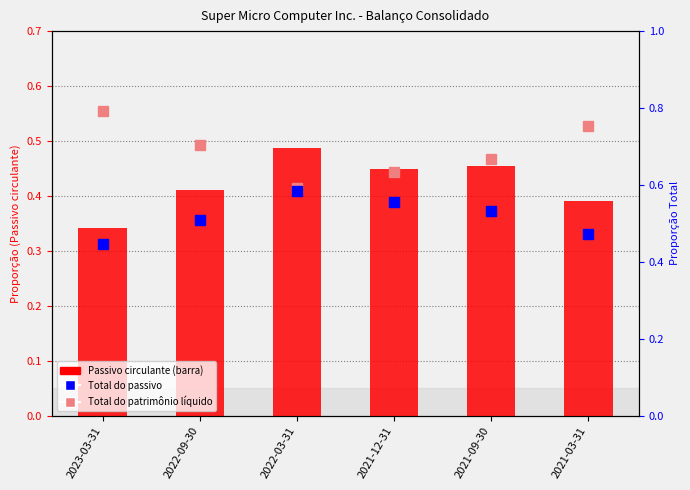

At which label is Total do passivo closest to 0?

2023-03-31